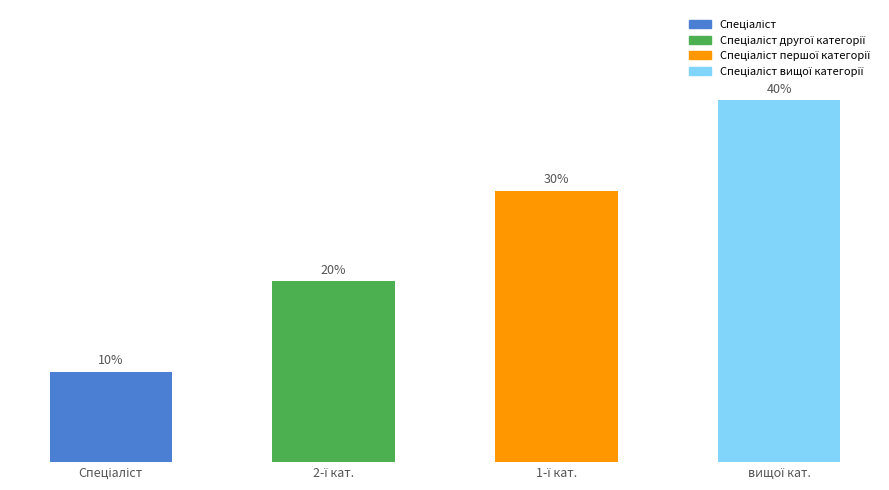

List the labels in order of value, largest first.

вищої кат., 1-ї кат., 2-ї кат., Спеціаліст